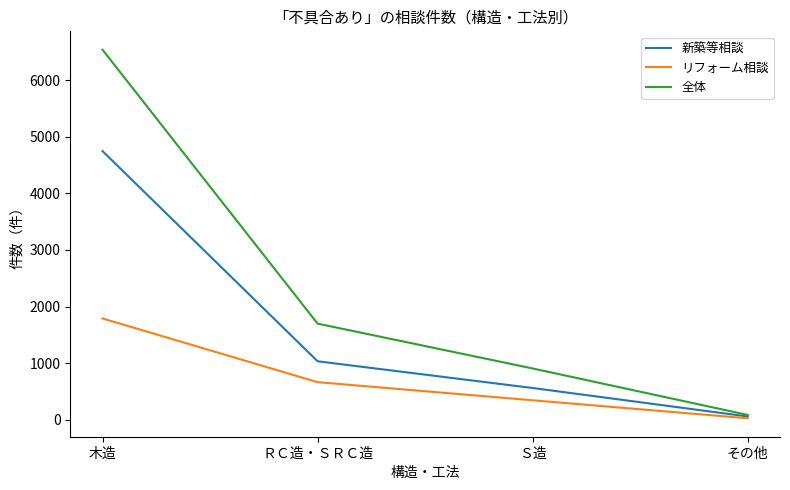

Reading right to left, what are all the values shown in this chart?

新築等相談: その他=59	Ｓ造=562	ＲＣ造・ＳＲＣ造=1034	木造=4746
リフォーム相談: その他=27	Ｓ造=345	ＲＣ造・ＳＲＣ造=665	木造=1790
全体: その他=86	Ｓ造=907	ＲＣ造・ＳＲＣ造=1699	木造=6536